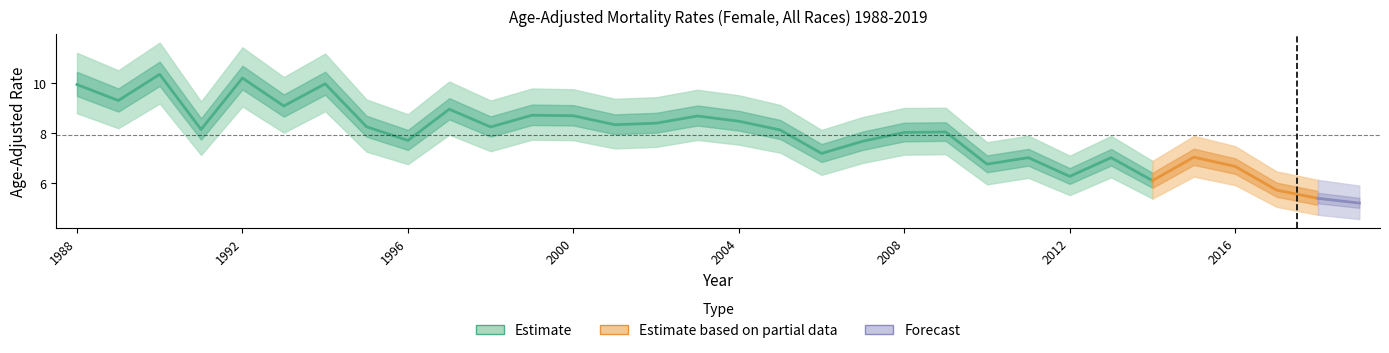

Which category has the lowest value across all series?

2019